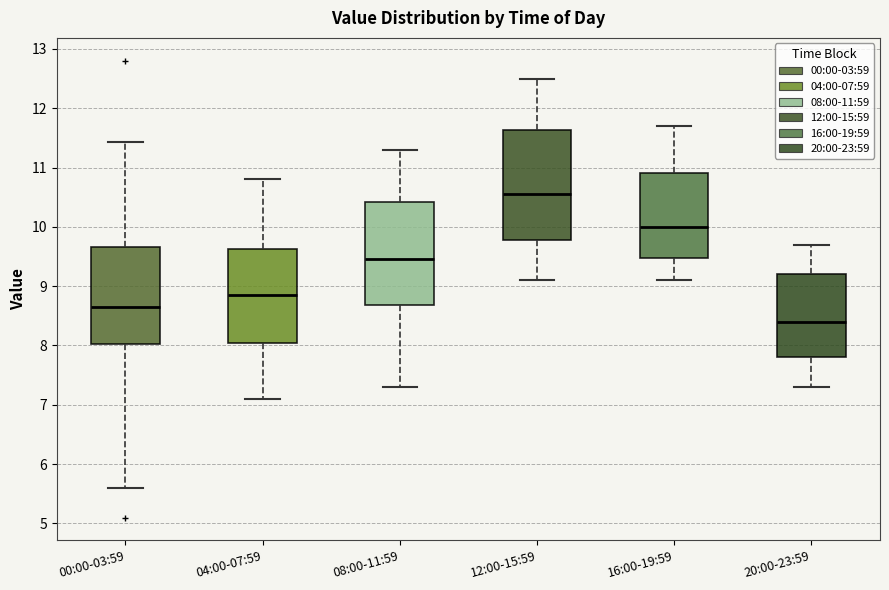

Which box's median line is the highest?

12:00-15:59